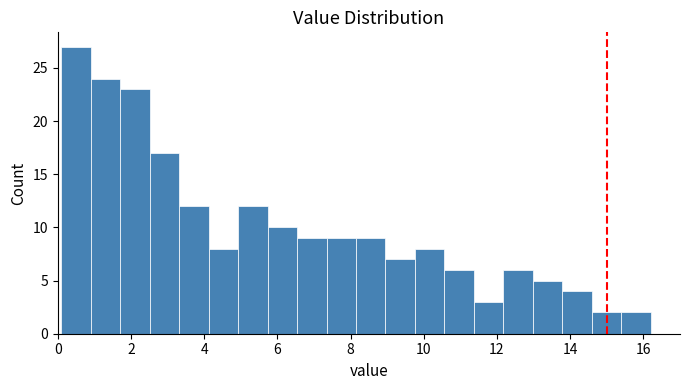

Reading left to right, transcribe this chart: for each bar, give the range it covers on the x-axis and its height. Neither the bar edges nor the heights are printed on the chart, so give them approximately, as read against the axes.

0.2 to 1.0: 27
1.0 to 1.8: 24
1.8 to 2.6: 23
2.6 to 3.4: 17
3.4 to 4.2: 12
4.2 to 5.0: 8
5.0 to 5.8: 12
5.8 to 6.6: 10
6.6 to 7.4: 9
7.4 to 8.2: 9
8.2 to 9.0: 9
9.0 to 9.8: 7
9.8 to 10.6: 8
10.6 to 11.4: 6
11.4 to 12.2: 3
12.2 to 13.0: 6
13.0 to 13.8: 5
13.8 to 14.6: 4
14.6 to 15.4: 2
15.4 to 16.2: 2